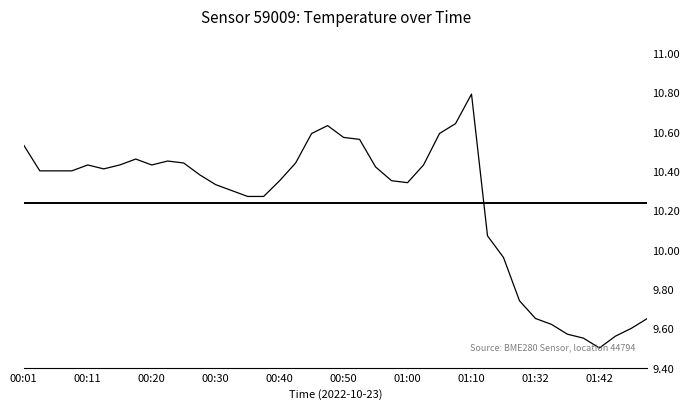

What is the difference between the maximum and minimum values?

1.3